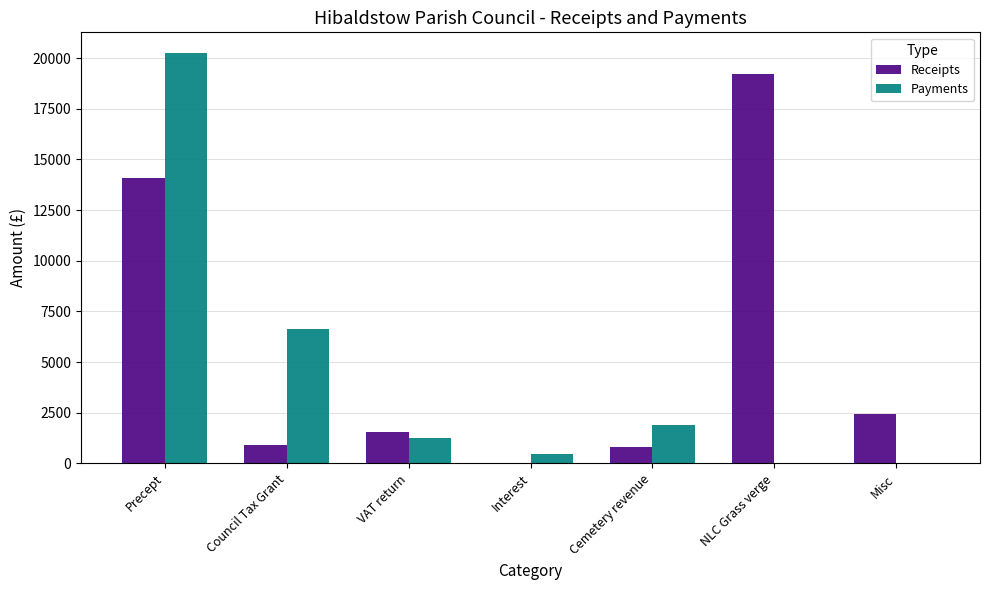

Does the chart contain stacked bars?

No